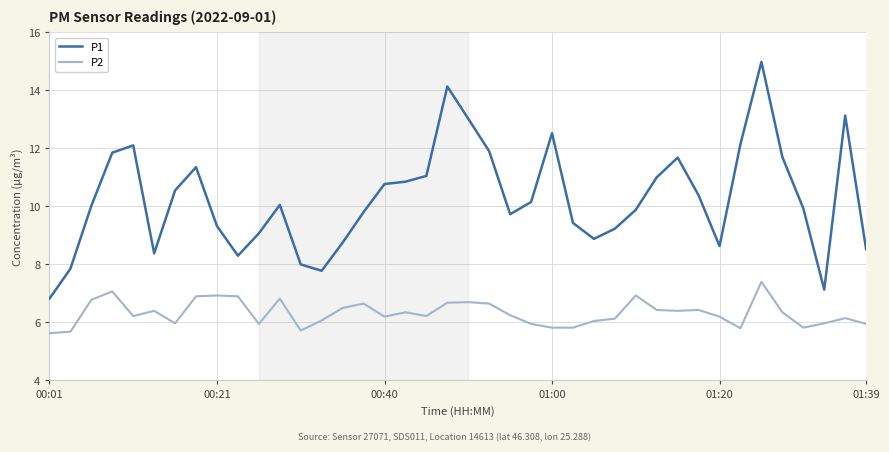

What is the difference between the maximum and minimum values in the P1 series?

8.2